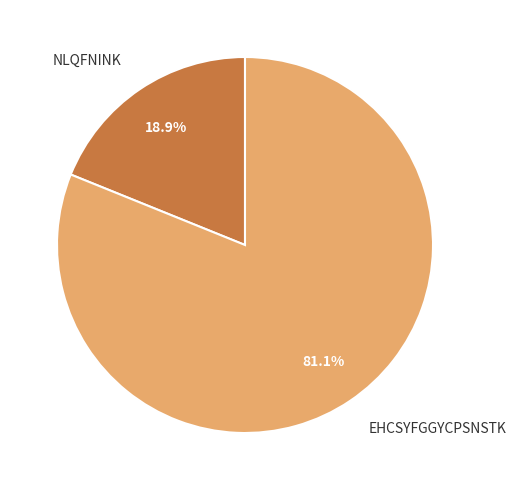

Which category has the biggest portion of the pie?

EHCSYFGGYCPSNSTK